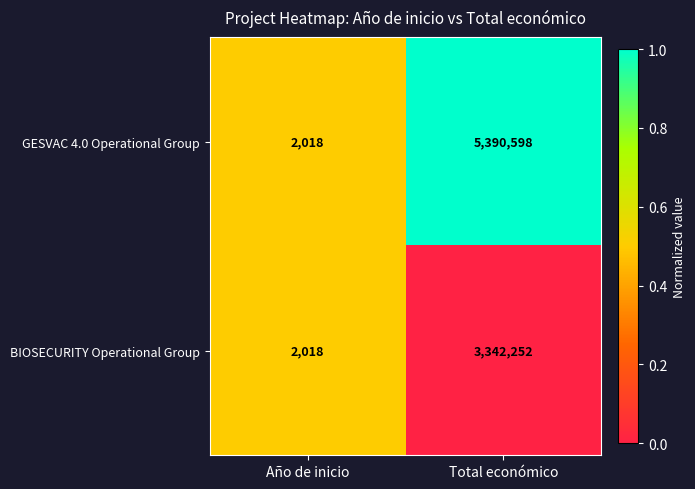

Reading left to right, list all the values displayed in this chart.

GESVAC 4.0 Operational Group: 2018	5390598
BIOSECURITY Operational Group: 2018	3342252